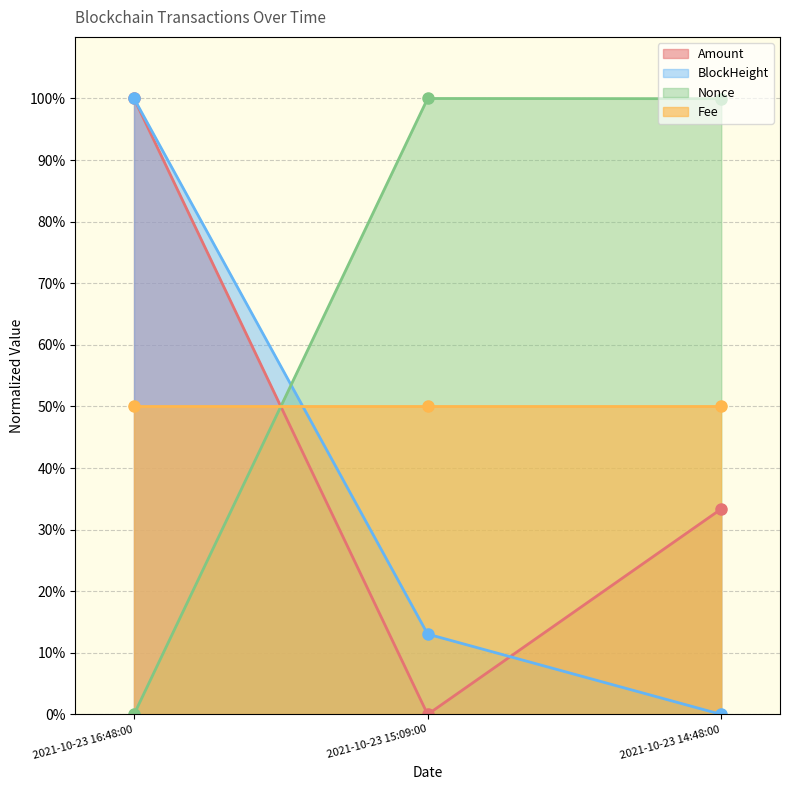

Which series changed the most between 2021-10-23 16:48:00 and 2021-10-23 15:09:00?

Amount